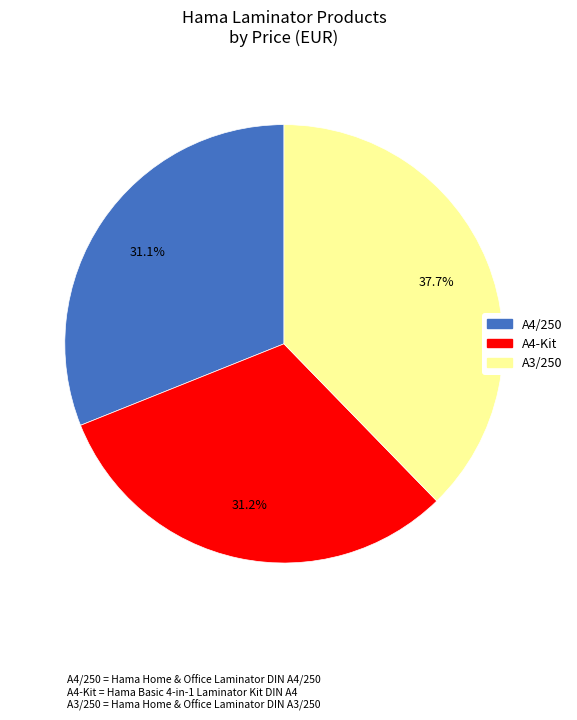

Does any single category account for the majority?

No